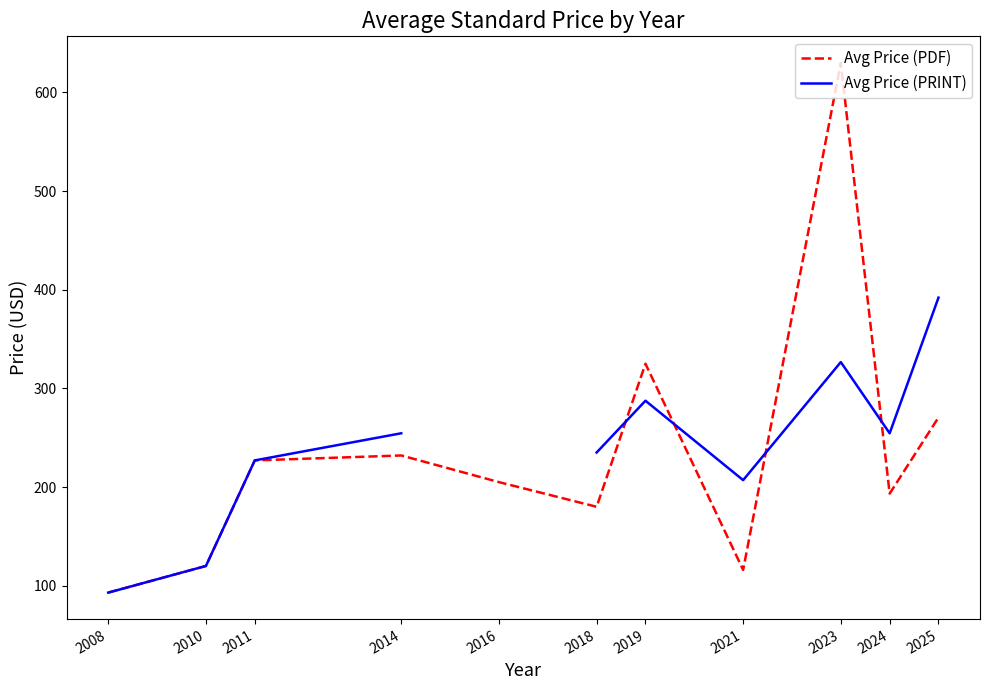

What is the maximum value shown in the chart?

630.0